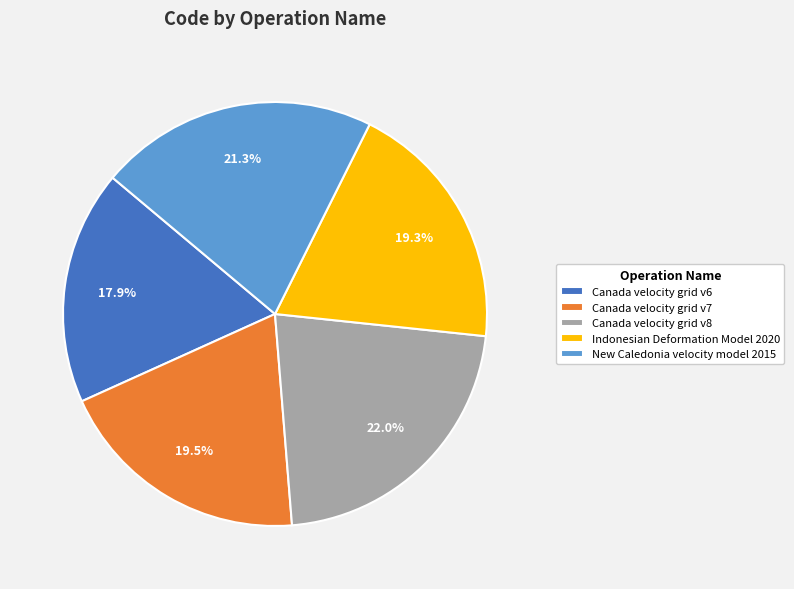

Is there a majority slice in this chart?

No